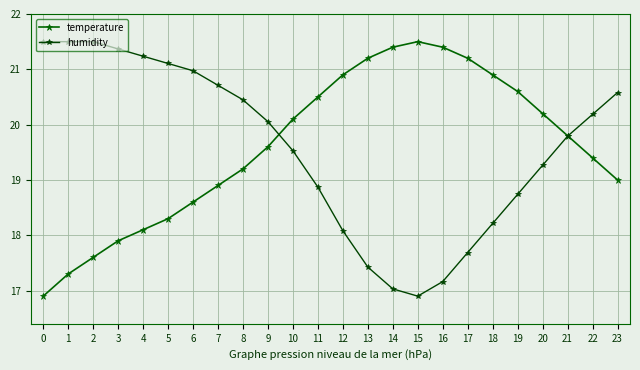

Is this an area chart (filled region under the line)?

No